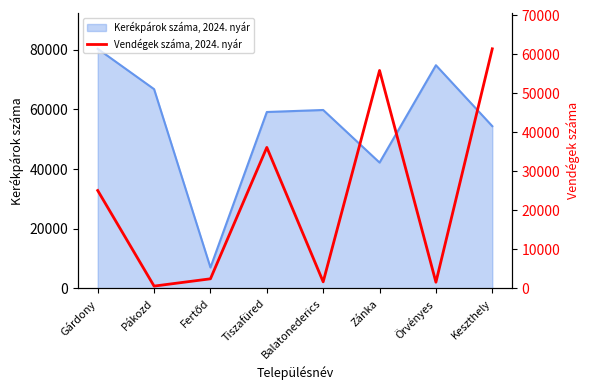

The value of Kerékpárok száma, 2024. nyár at Gárdony is 112579. True or false?

False